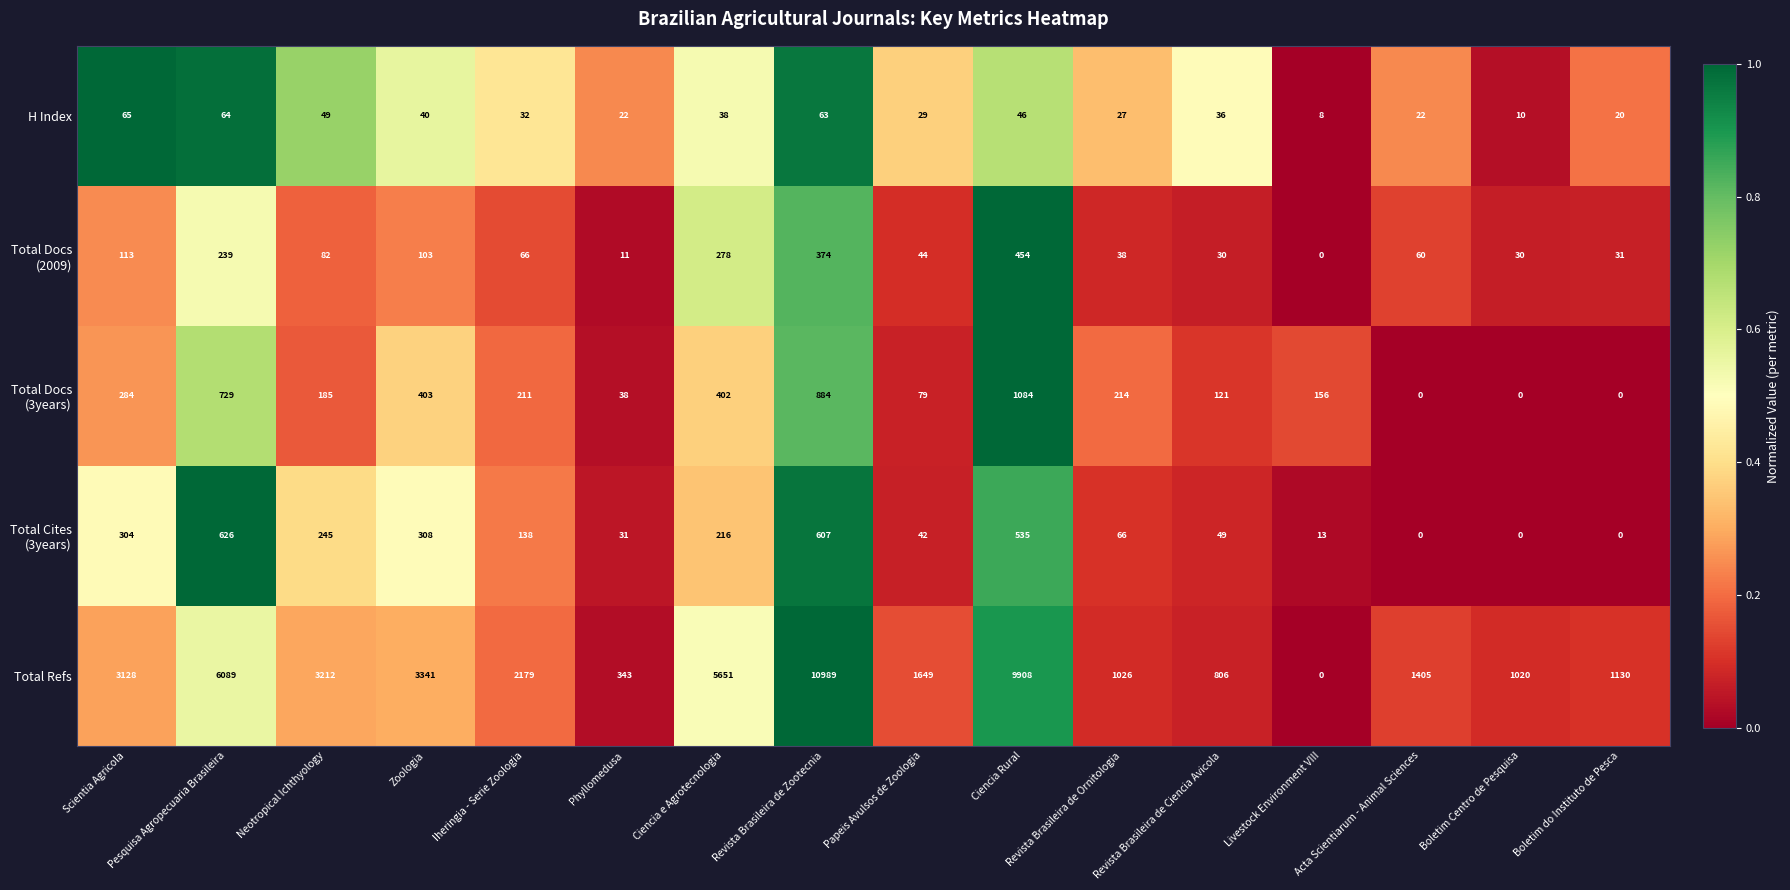

Which series has the largest range (max minus min)?

Total Refs